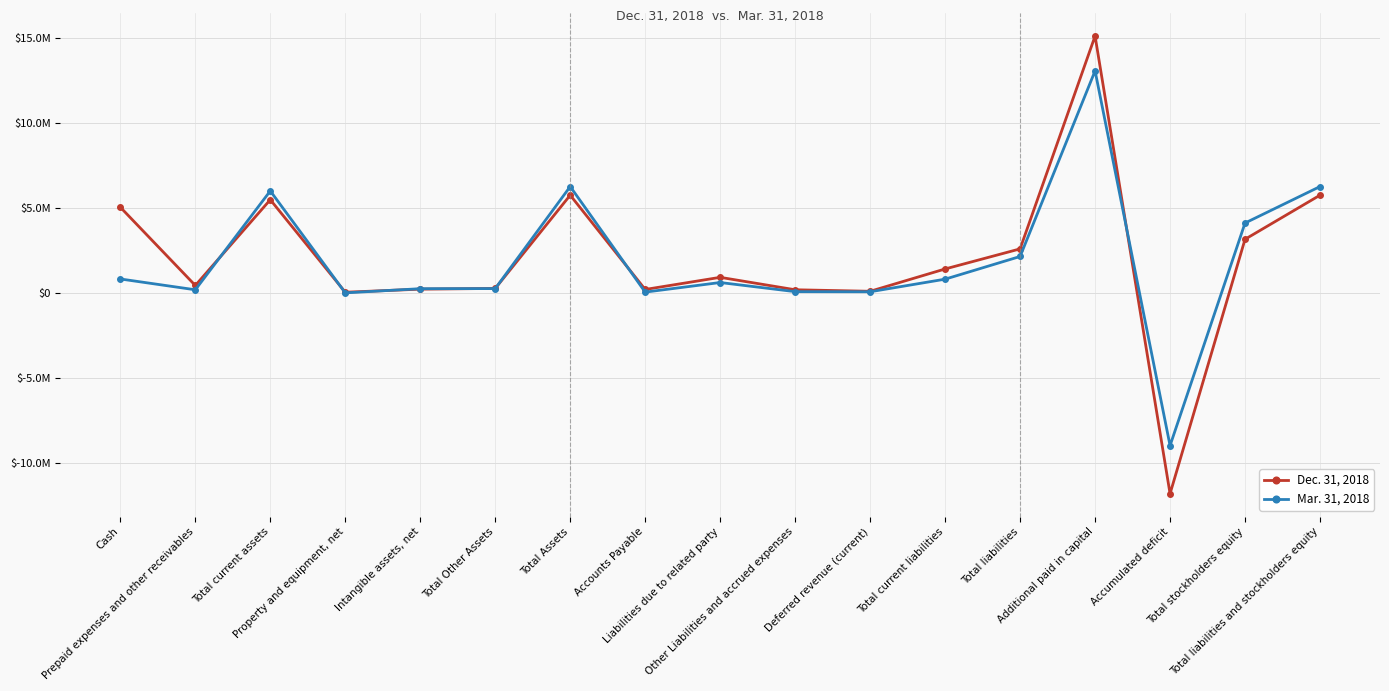

At which category does Dec. 31, 2018 reach its first local valley?

Prepaid expenses and other receivables